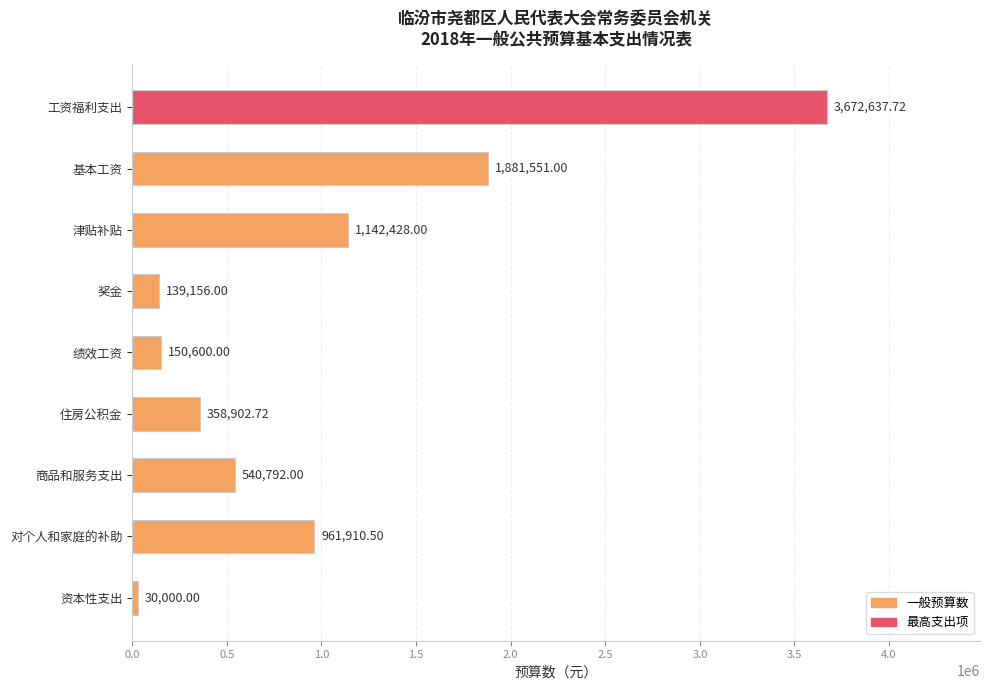

Rank the categories by value from lowest to highest.

资本性支出, 奖金, 绩效工资, 住房公积金, 商品和服务支出, 对个人和家庭的补助, 津贴补贴, 基本工资, 工资福利支出